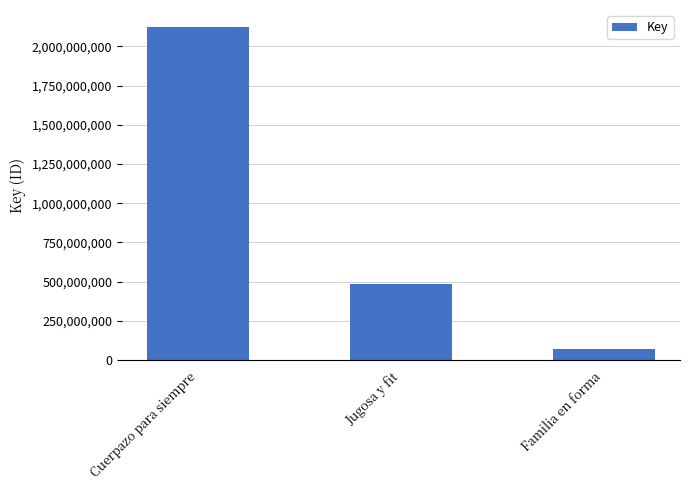

How many categories are shown in the chart?

3